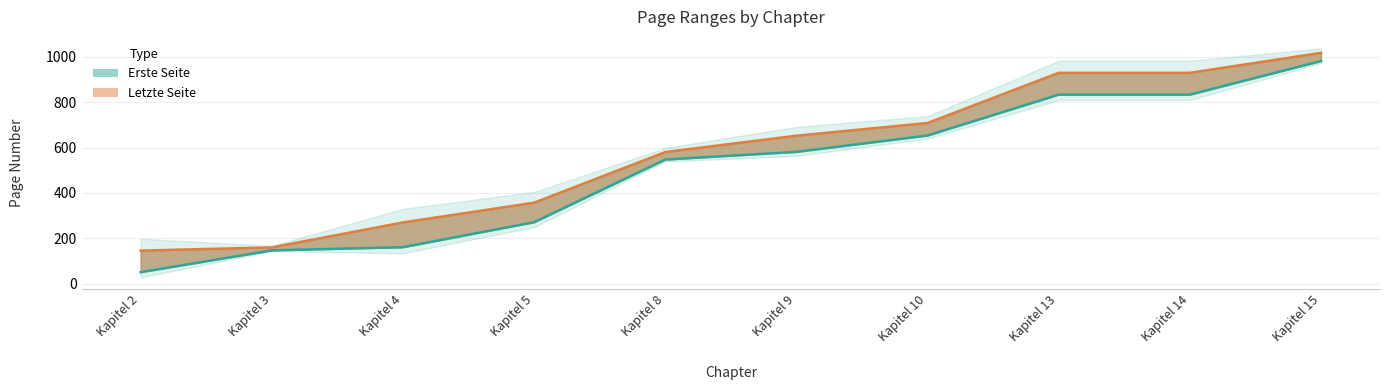

How many values in the Erste Seite series are below 581?

5